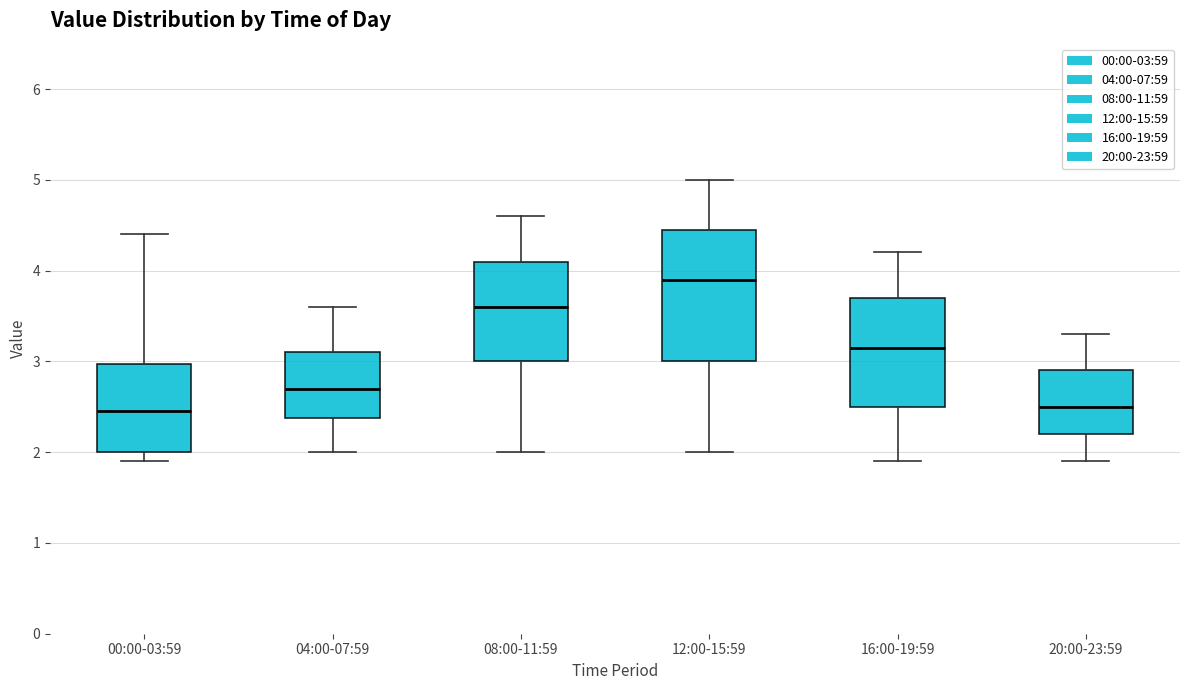

Where does the lower whisker of the box for 12:00-15:59 end on the y-axis? The values are not printed on the chart, so give them approximately, as read against the axis.

2.0